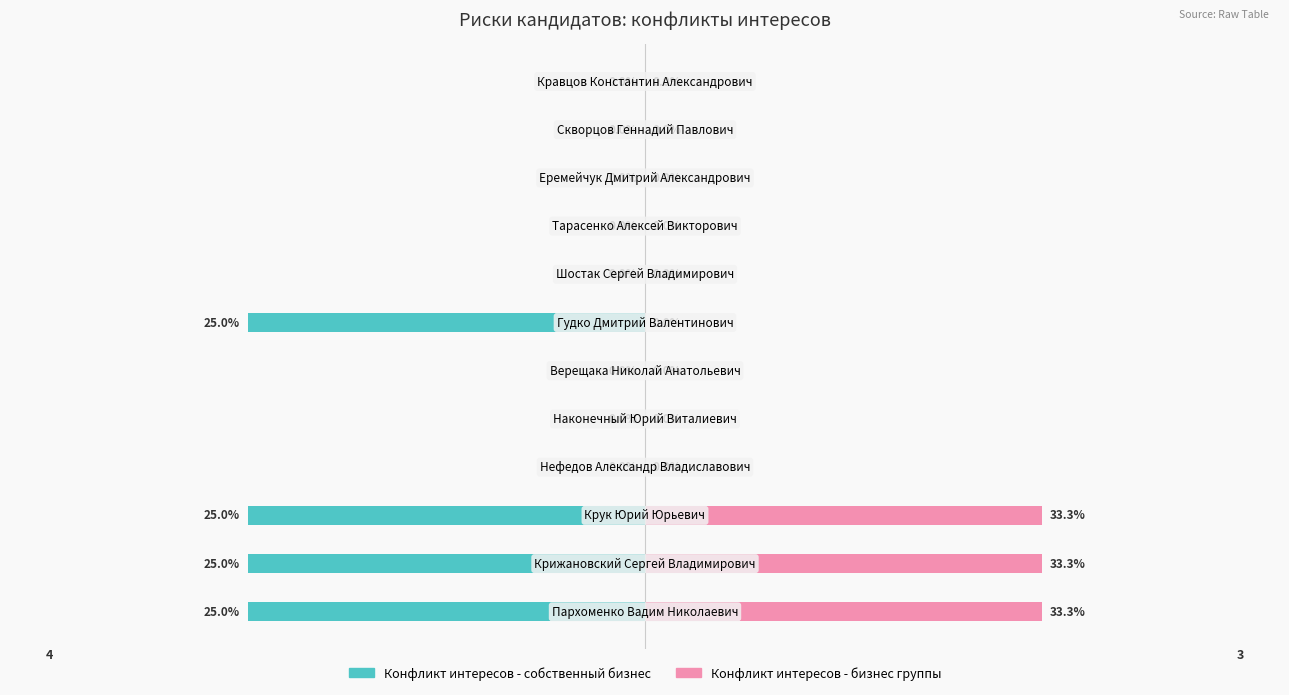

What is the difference between the Конфликт интересов - бизнес группы values at 0 and 7?

1